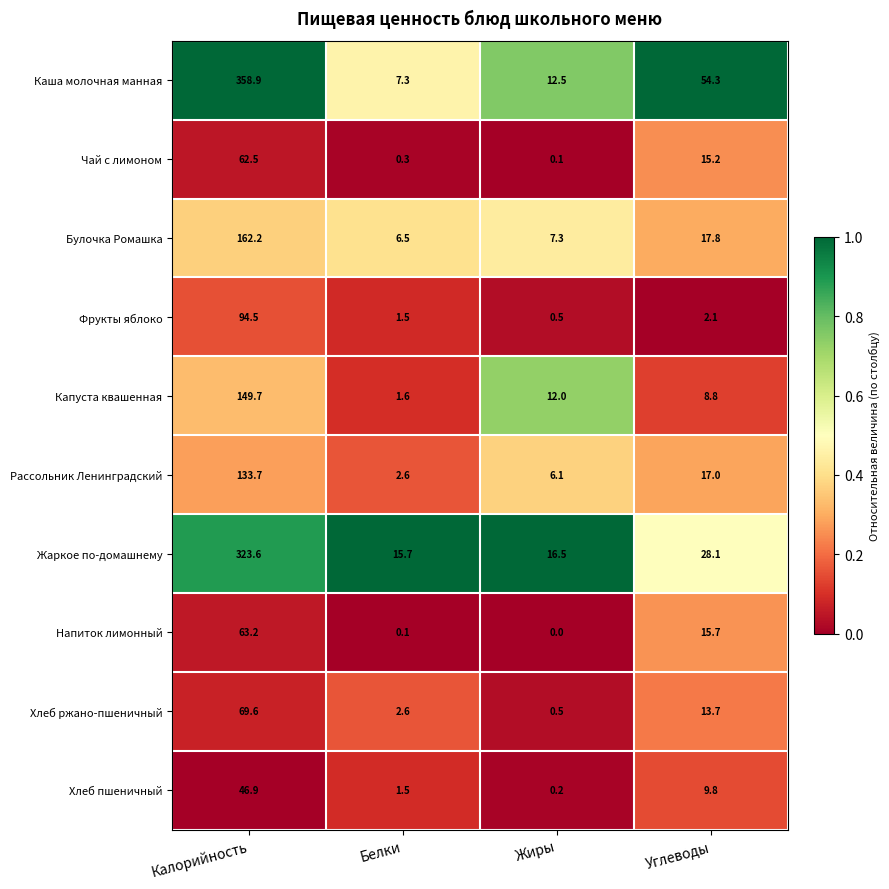

What is the difference between the Каша молочная манная values at Жиры and Белки?

5.2